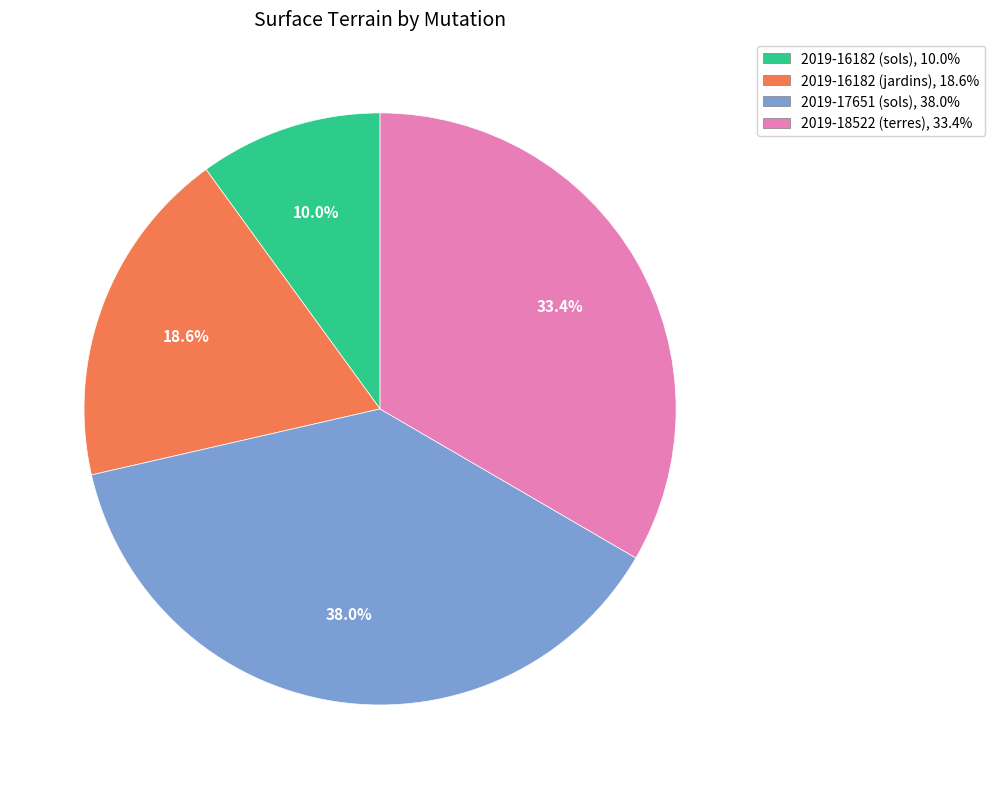

Does 2019-16182 (sols) represent more than half of the total?

No